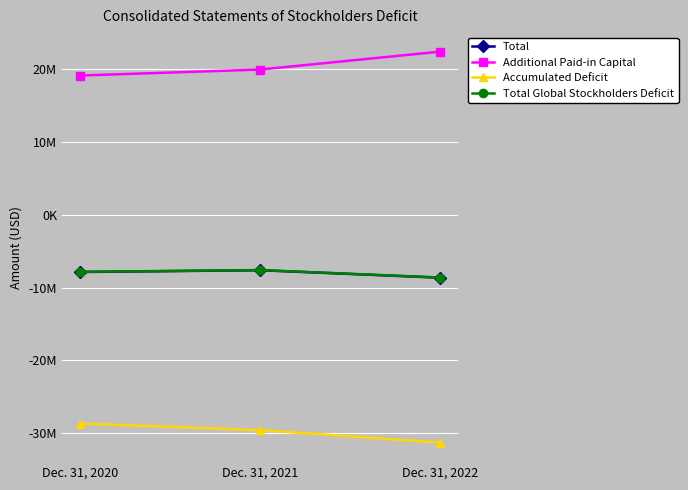

At which label does Total reach its minimum?

Dec. 31, 2022